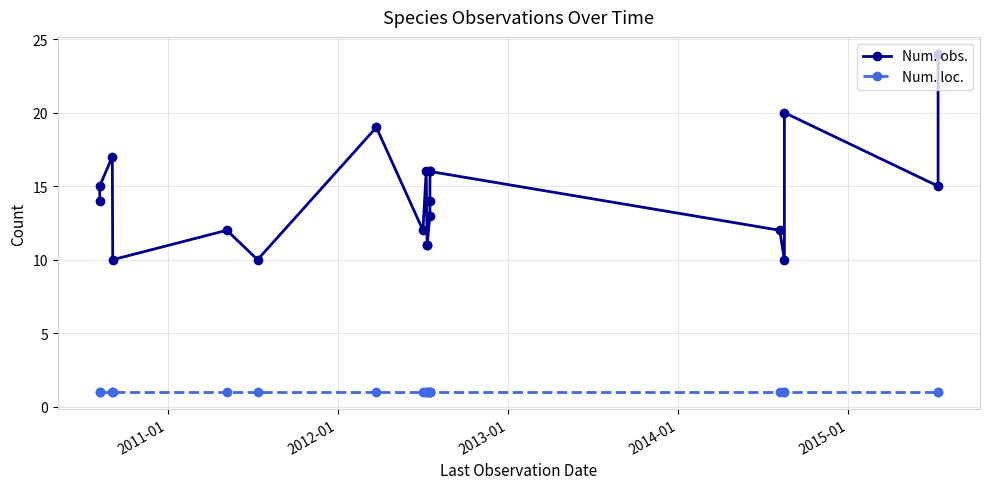

Which series has the widest spread of values?

Num. obs.